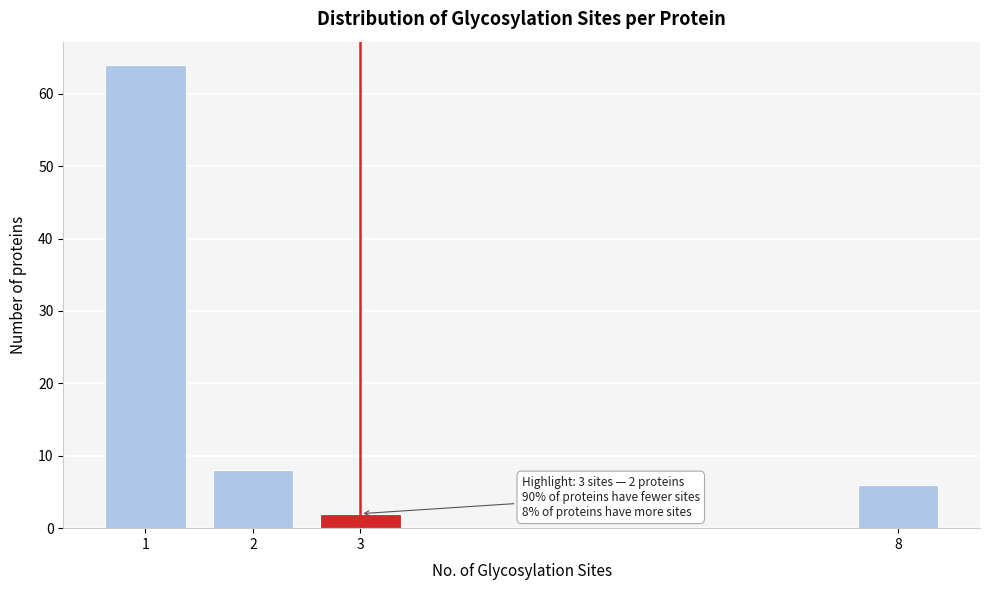

Reading left to right, transcribe all the data shown in this chart.

64	8	2	6